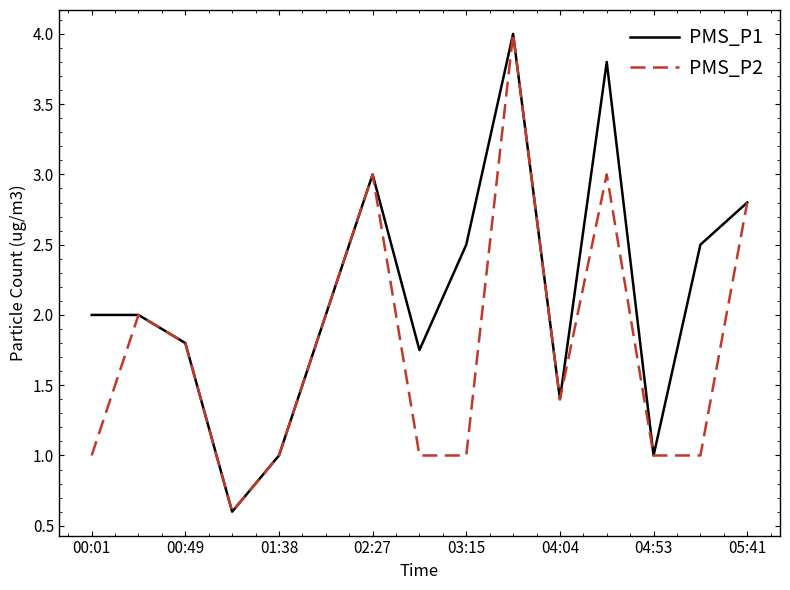

What is the smallest value displayed?

0.6